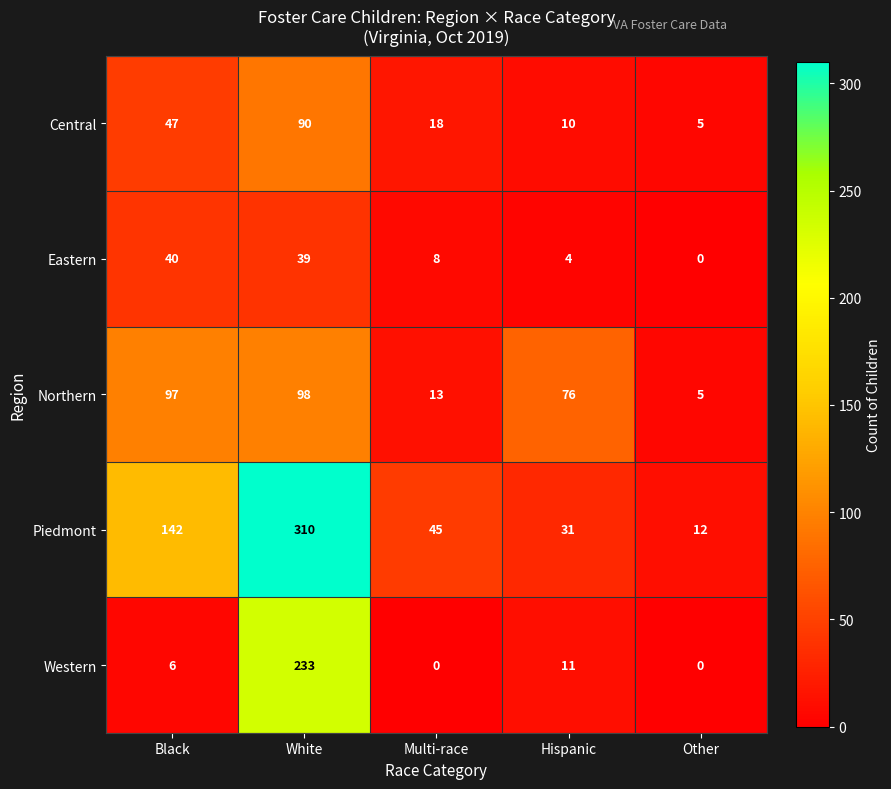

Rank the categories by Eastern value from lowest to highest.

Other, Hispanic, Multi-race, White, Black